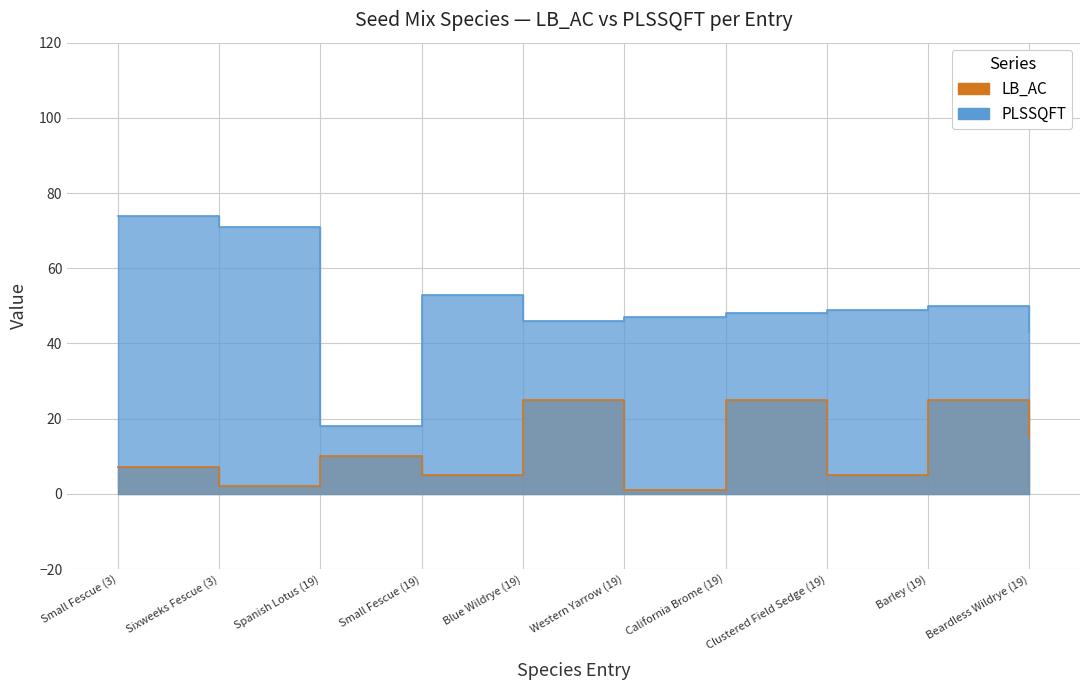

What is the total value across all series at Small Fescue (19)?

58